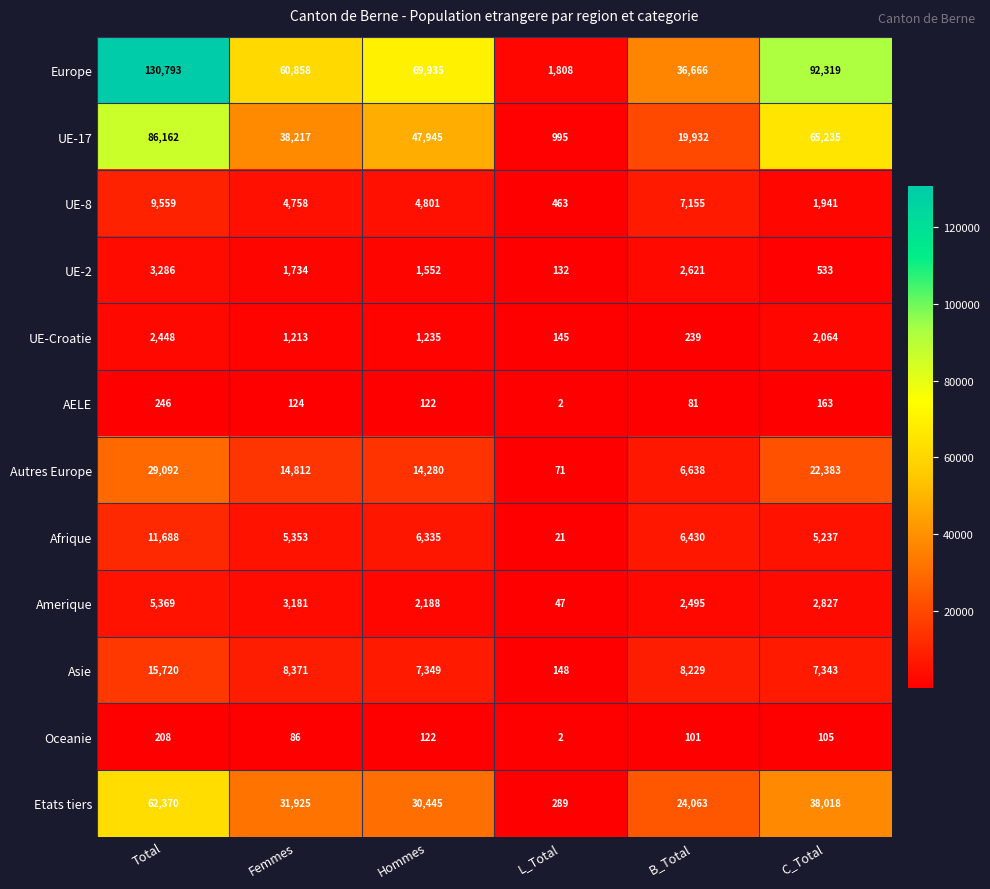

True or false: Autres Europe has a value of 8278 at C_Total.

False